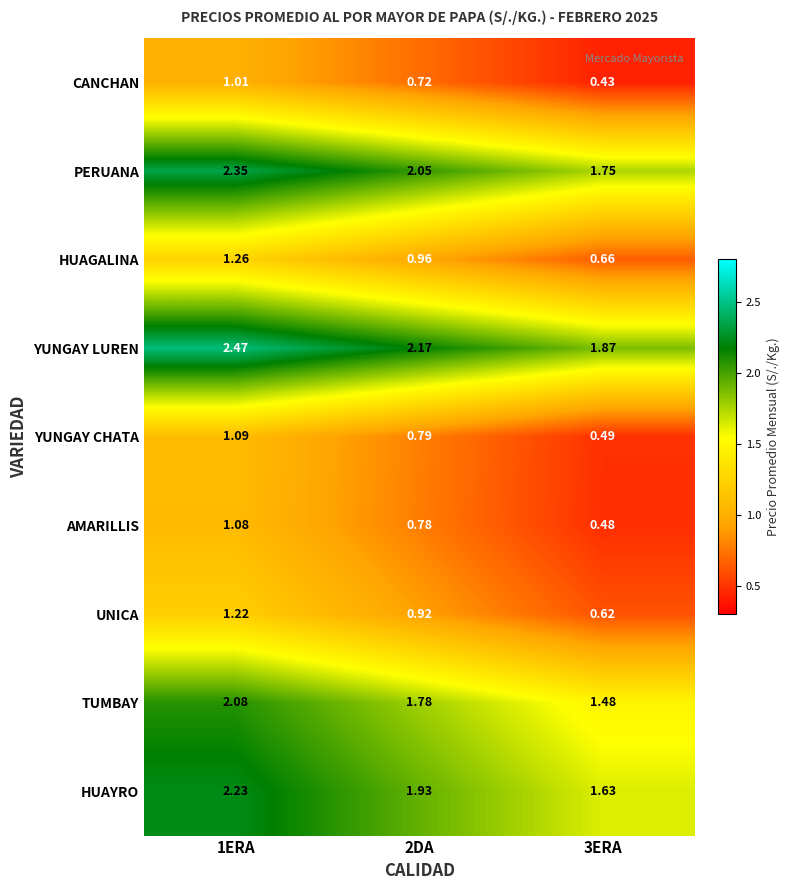

At which category is the sum across all series the highest?

1ERA